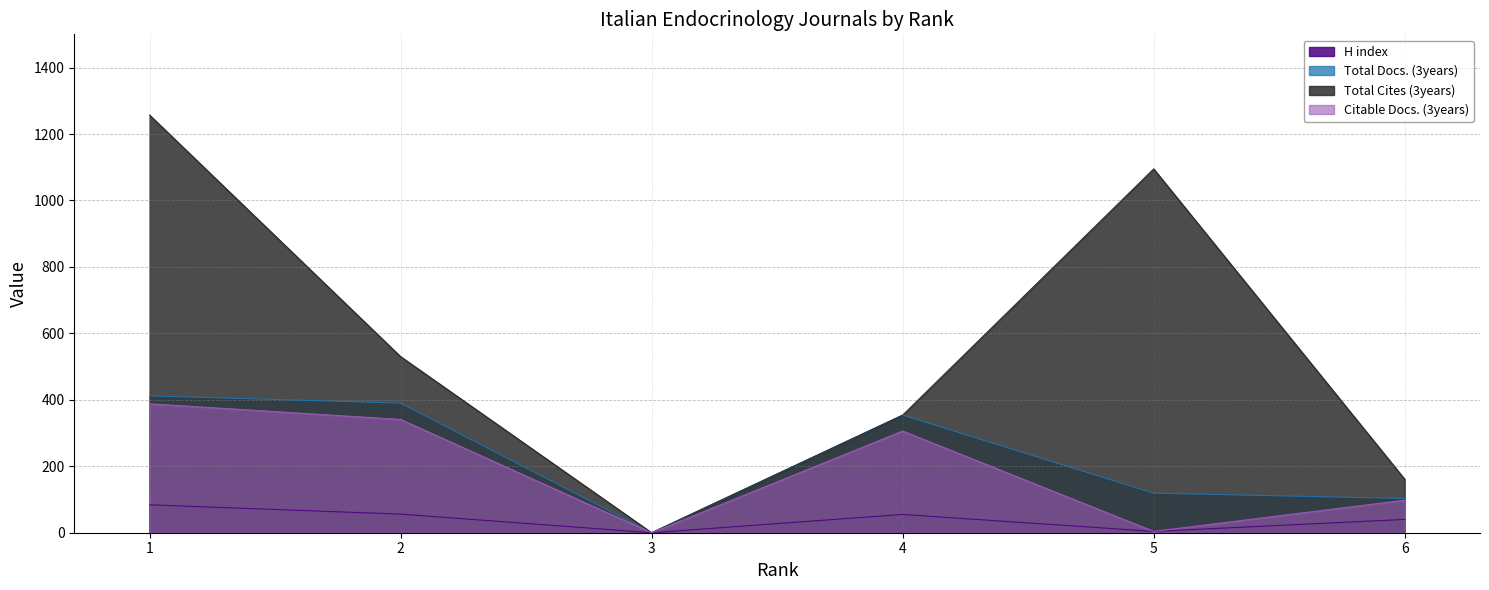

What are all the series names shown in the legend?

H index, Total Docs. (3years), Total Cites (3years), Citable Docs. (3years)